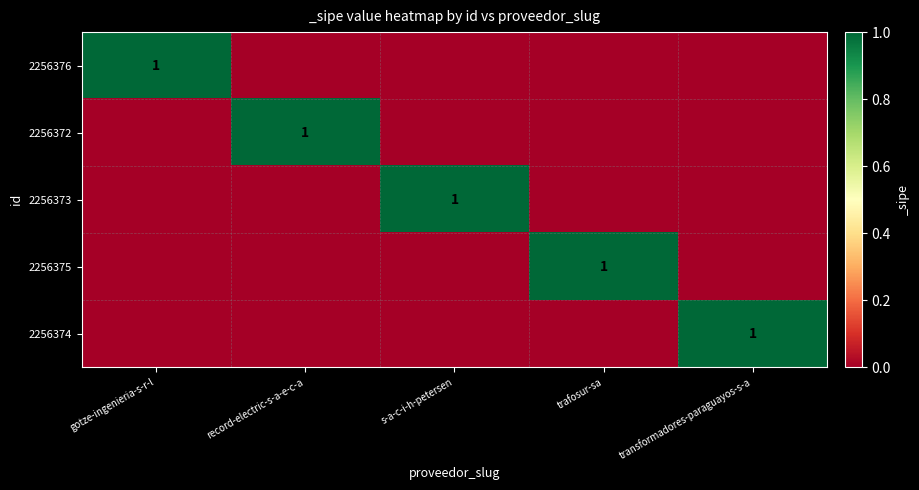

True or false: 2256375 has a value of 1 at trafosur-sa.

True